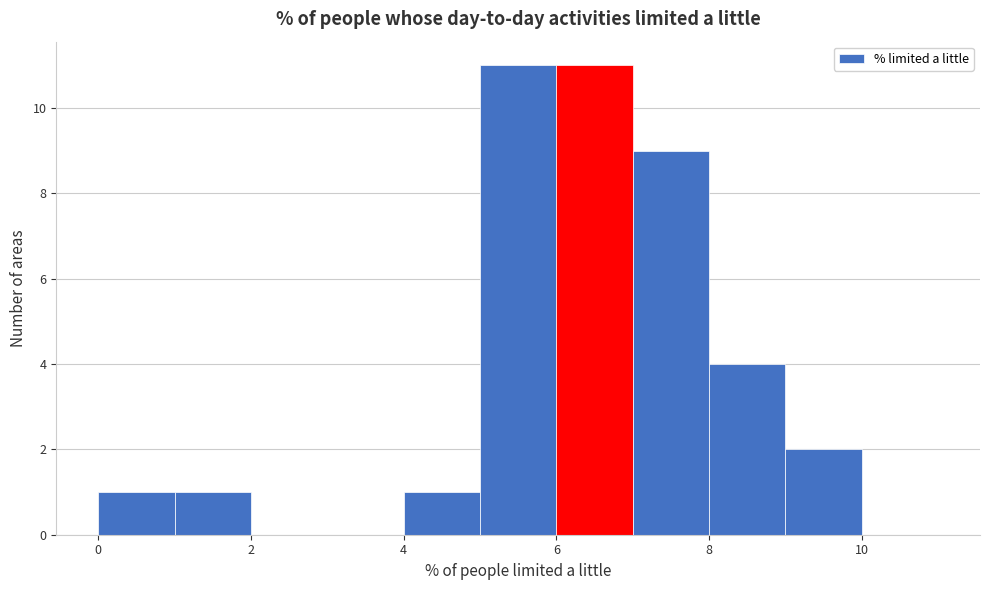

Reading left to right, transcribe this chart: for each bar, give the range it covers on the x-axis and its height. The values are not printed on the chart, so give them approximately, as read against the axis.

0 to 1: 1
1 to 2: 1
2 to 3: 0
3 to 4: 0
4 to 5: 1
5 to 6: 11
6 to 7: 11
7 to 8: 9
8 to 9: 4
9 to 10: 2
10 to 11: 0